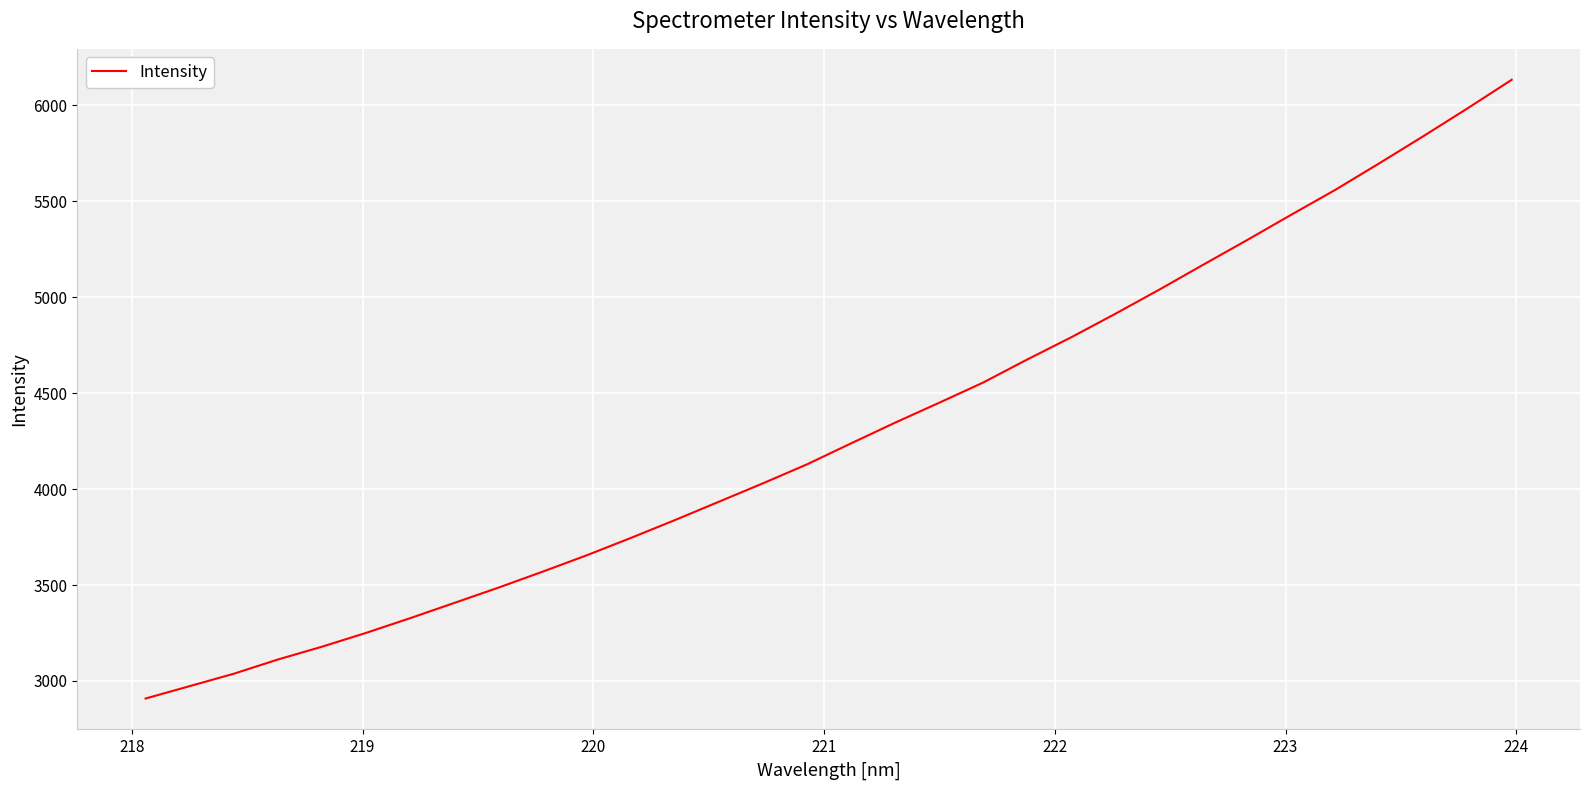

What is the minimum value shown in the chart?

2908.6